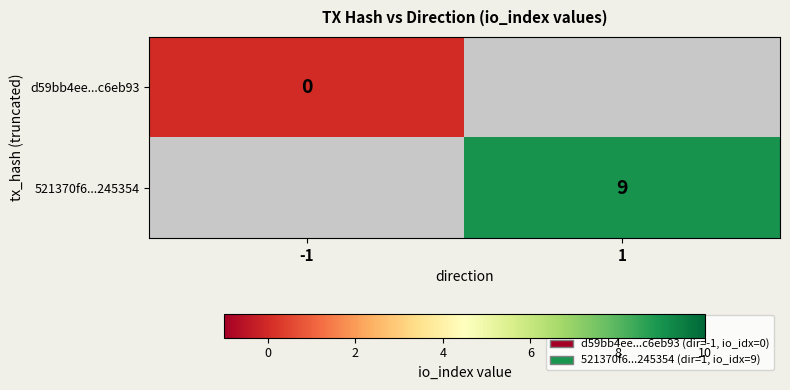

Rank the series by their average value, from highest to lowest.

521370f6...245354, d59bb4ee...c6eb93